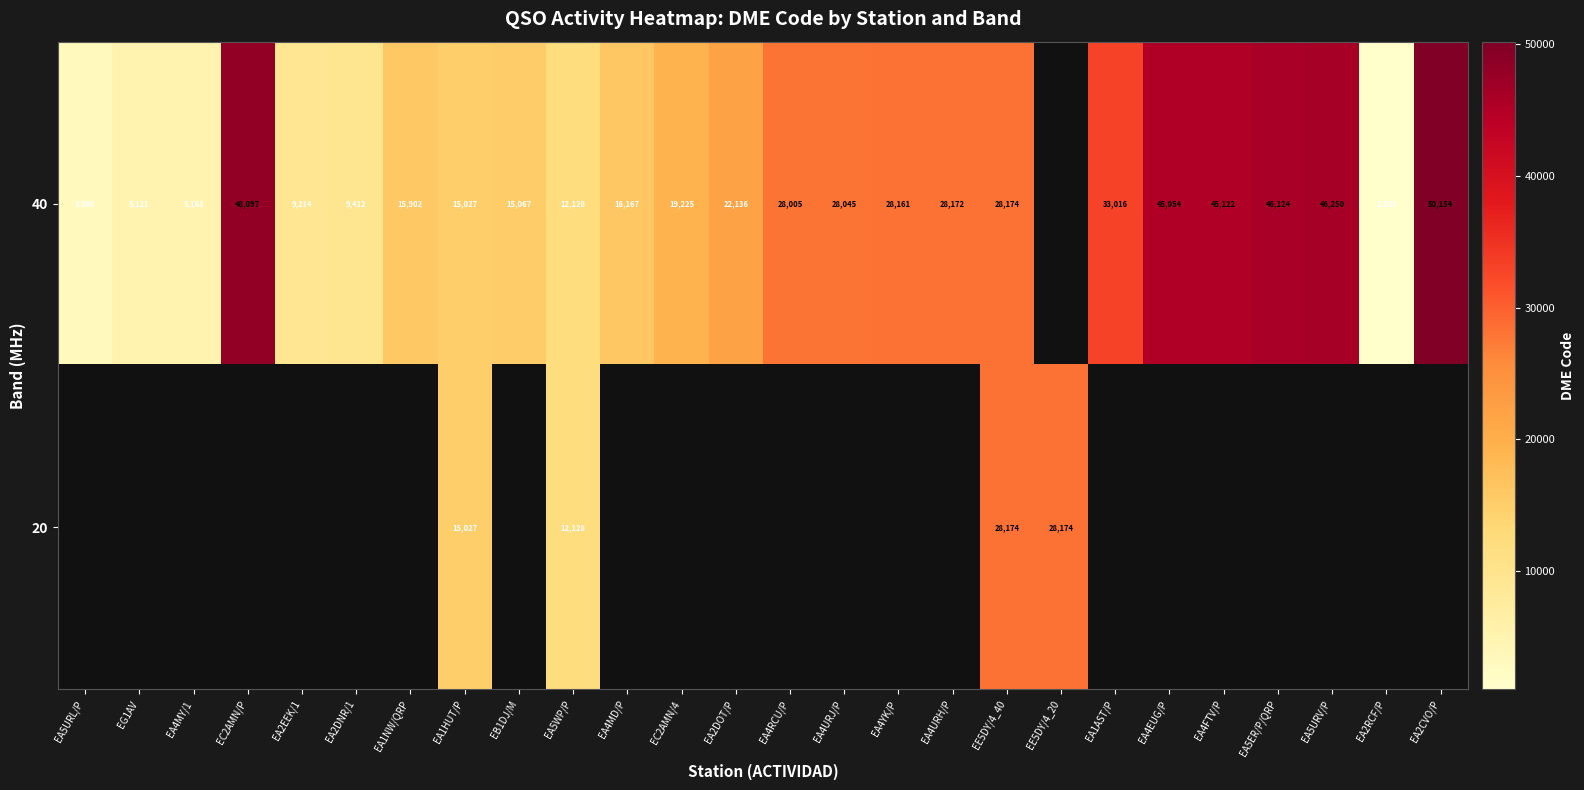

The 40 series shows 28045 at EA4URJ/P. True or false?

True